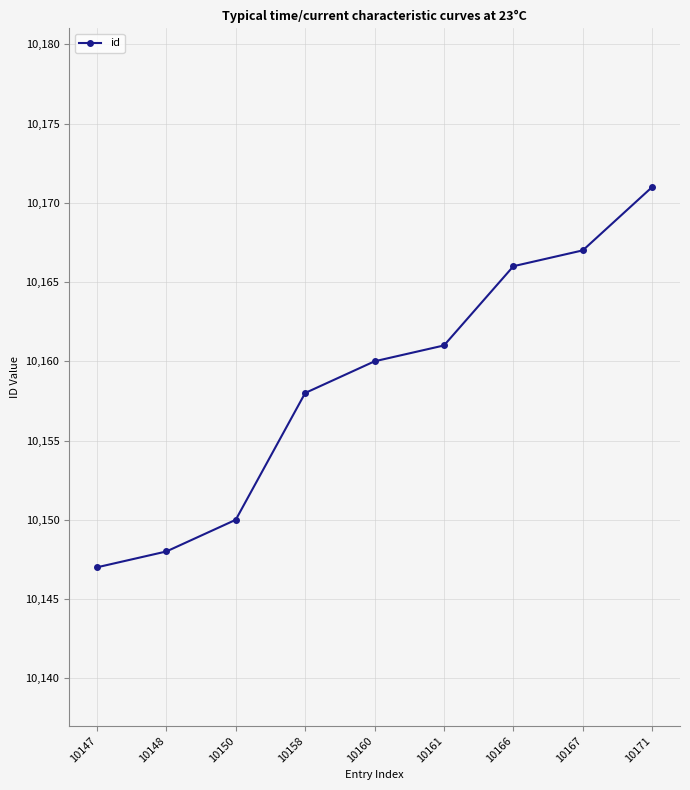

List the labels in order of value, largest first.

10171, 10167, 10166, 10161, 10160, 10158, 10150, 10148, 10147